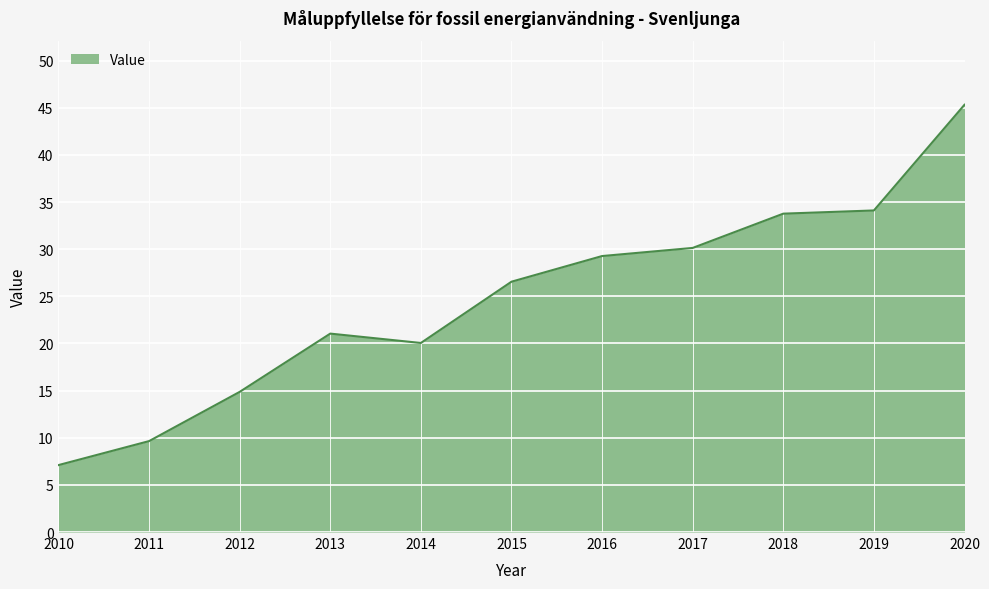

Is it true that the value at 2017 is 13.5?

False